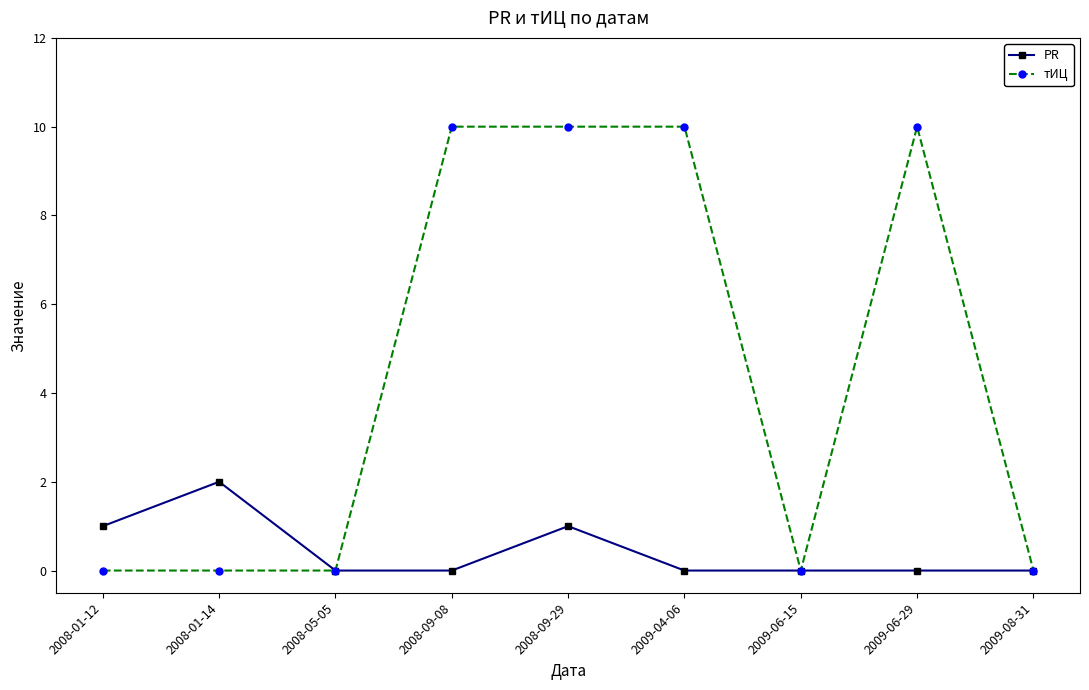

What is the sum of all PR values?

4